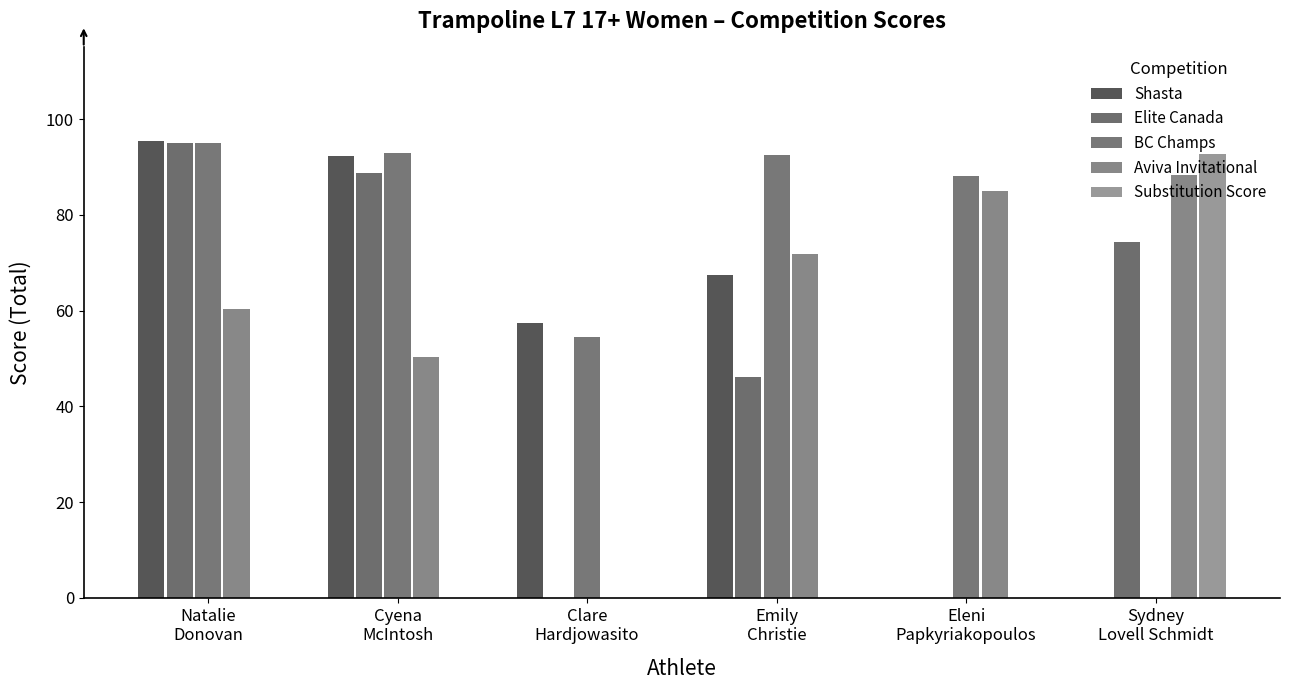

How many series are shown in this chart?

5